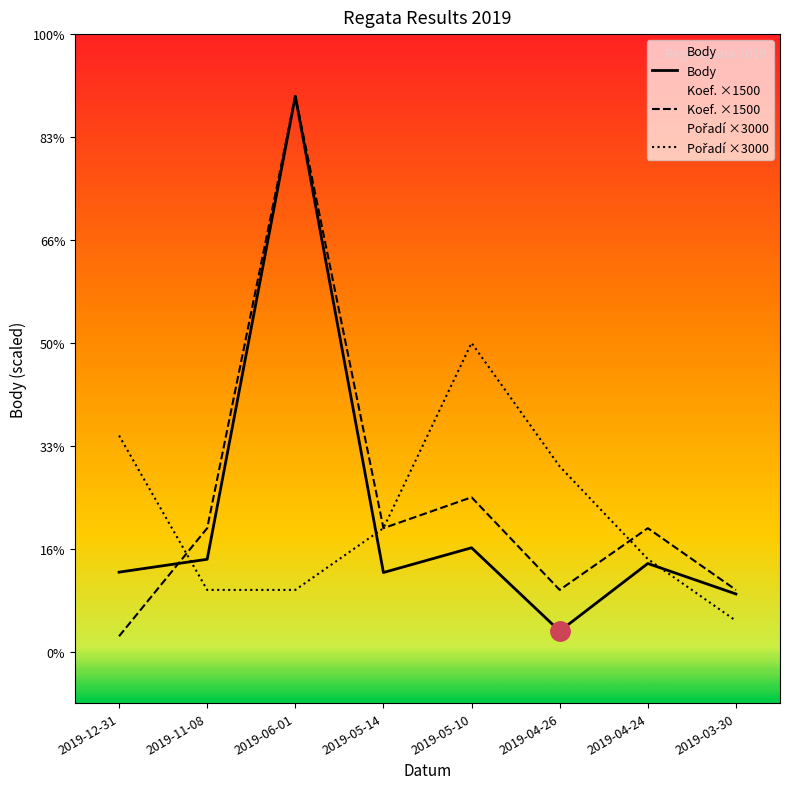

What is the label of the 5th point from the left?

2019-05-10